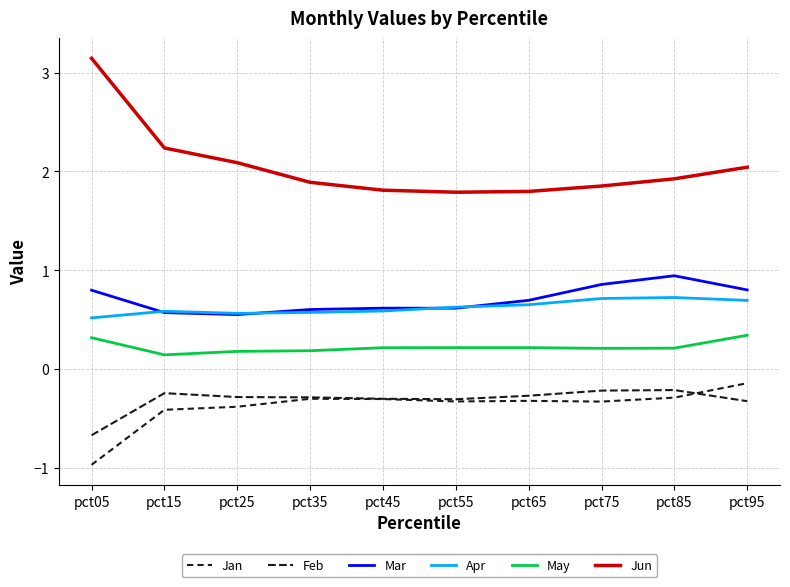

Does the chart have visible grid lines?

Yes